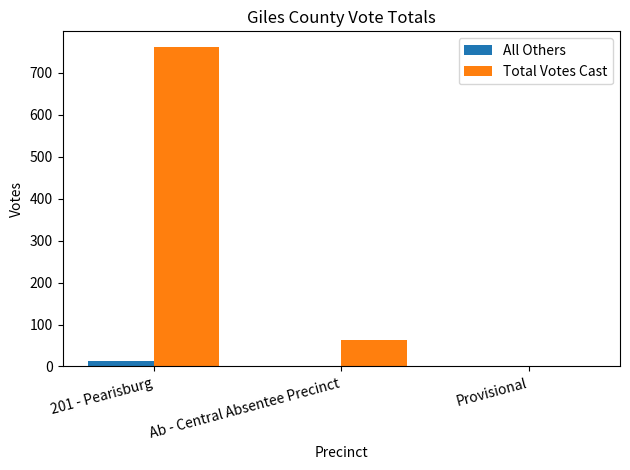

Between 201 - Pearisburg and Provisional, which series saw the biggest shift?

Total Votes Cast